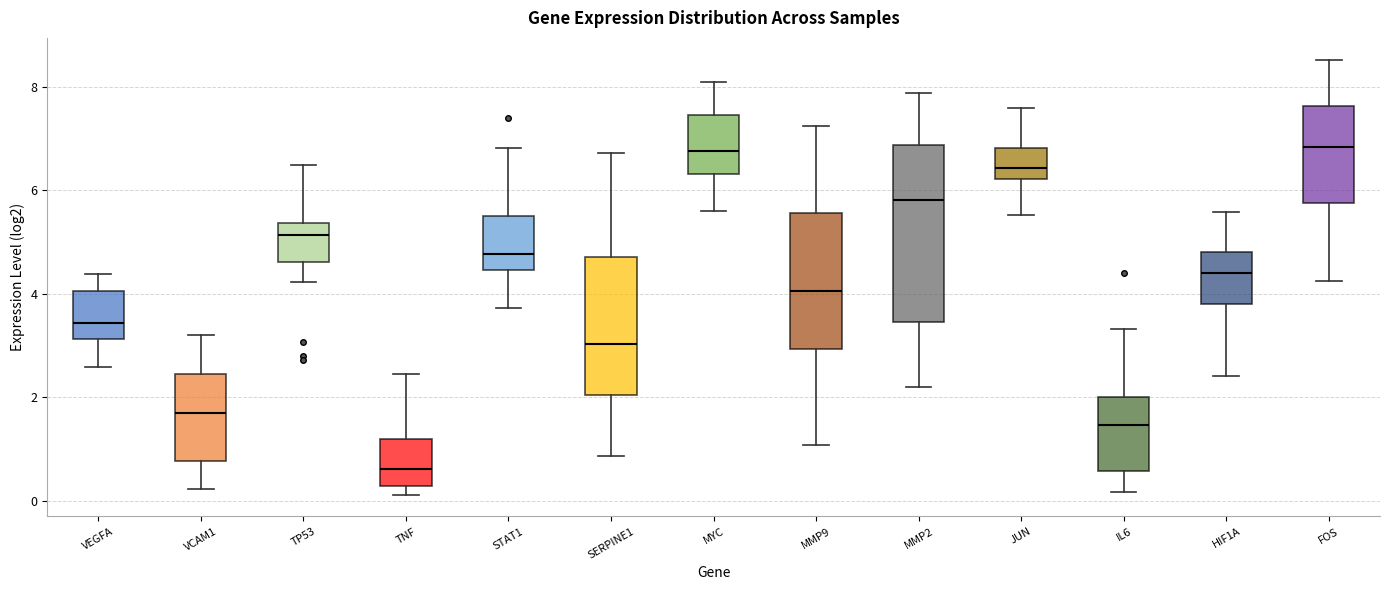

Where is the upper edge of the box for TNF on the y-axis? The values are not printed on the chart, so give them approximately, as read against the axis.

1.2